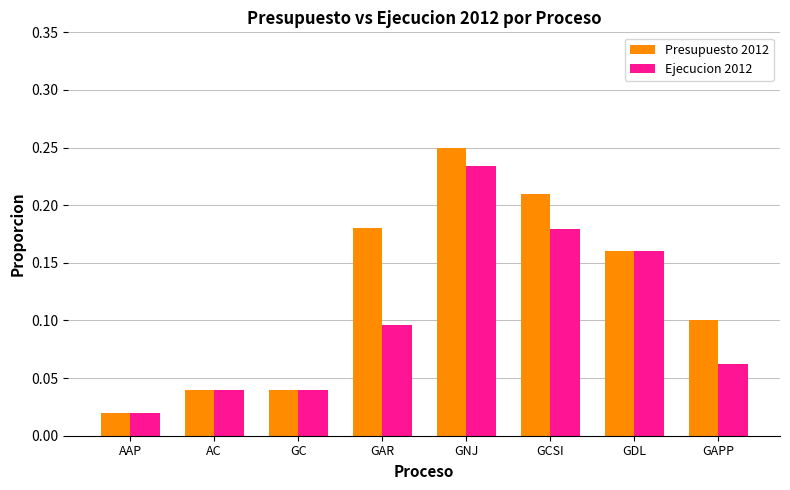

What is the total value across all series at GDL?

0.3